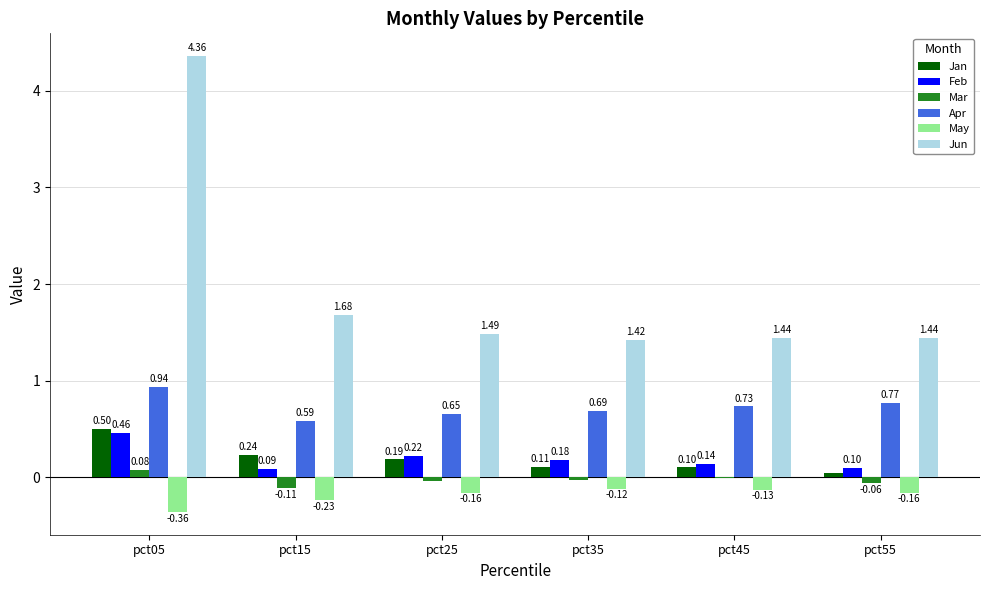

Which series has the widest spread of values?

Jun